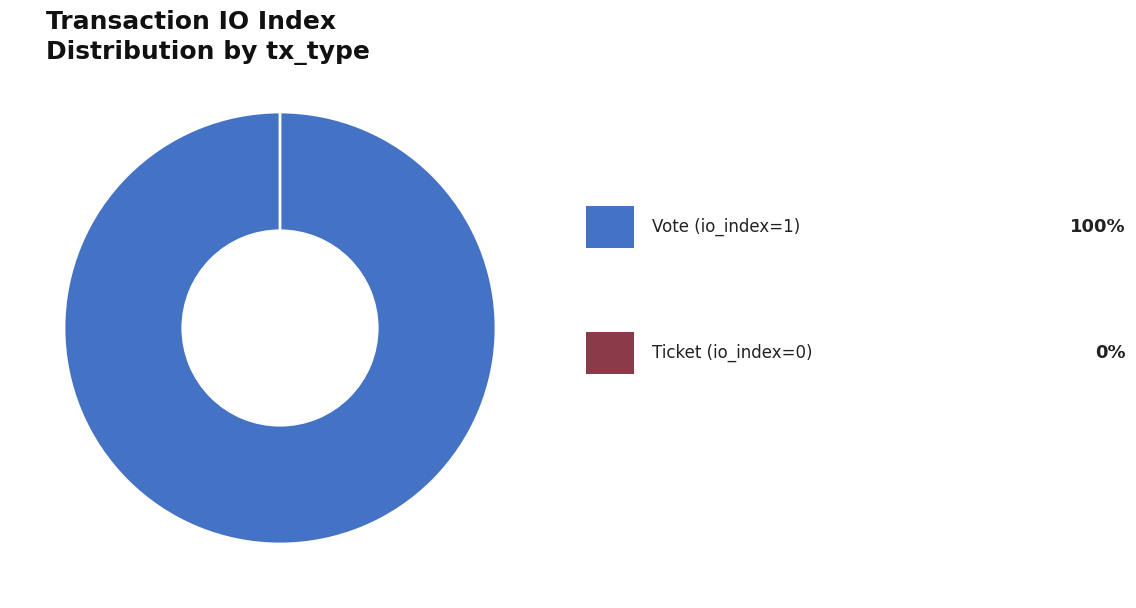

Combined, what portion of the pie is Ticket (io_index=0) and Vote (io_index=1)?

100.0%